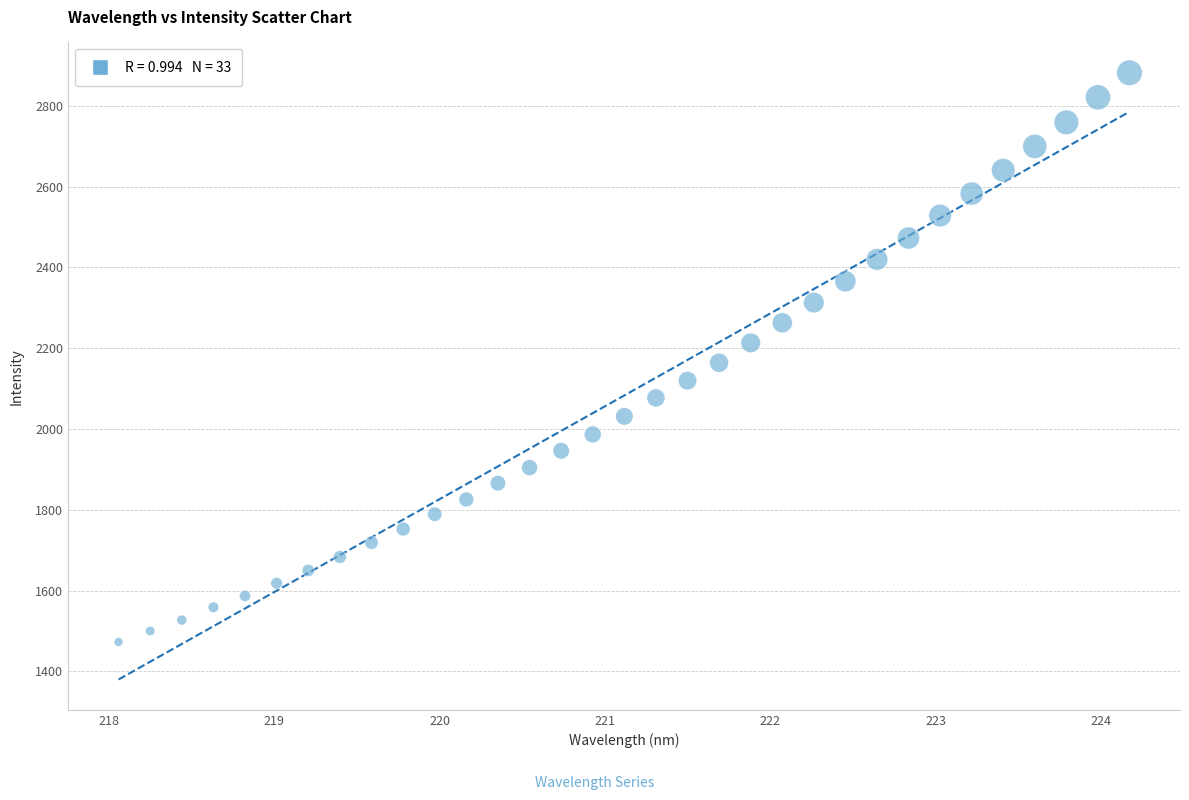

What is the range of Y values (max minus min)?

1409.0